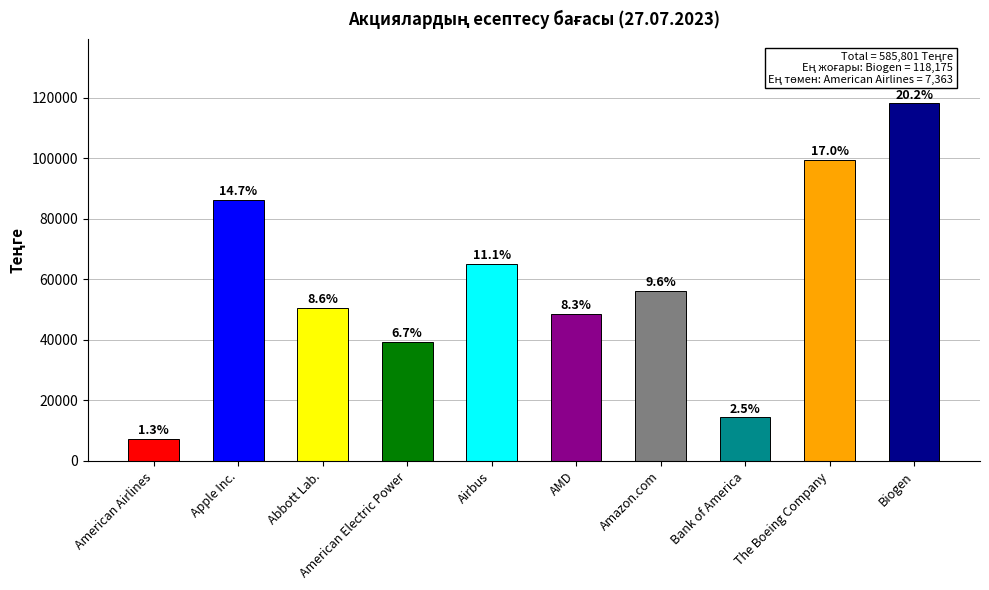

List the labels in order of value, smallest first.

American Airlines, Bank of America, American Electric Power, AMD, Abbott Lab., Amazon.com, Airbus, Apple Inc., The Boeing Company, Biogen